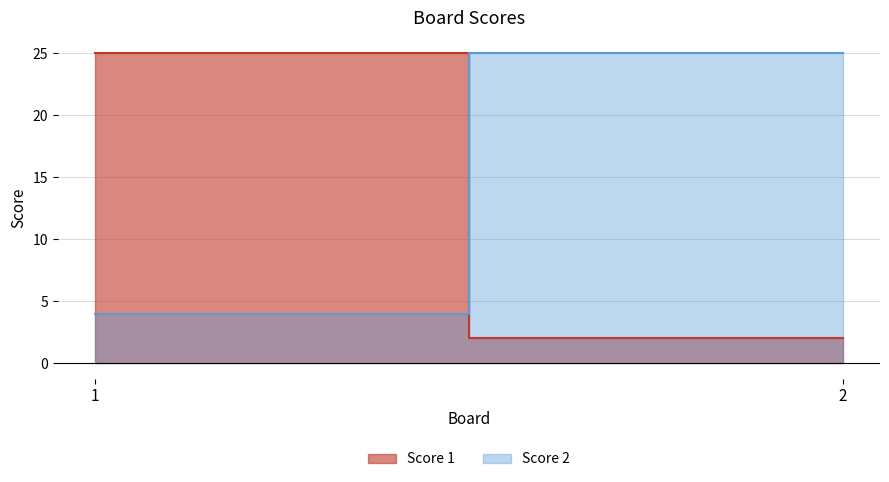

Is the value of Score 1 at 1 greater than the value of Score 2 at 2?

No